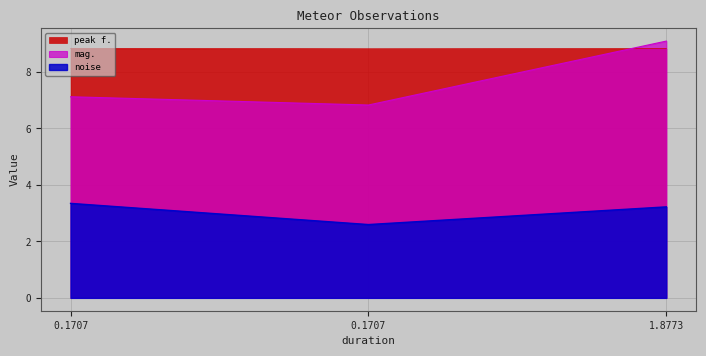

What is the sum of the noise values at 1.8773 and 0.1707?

6.6